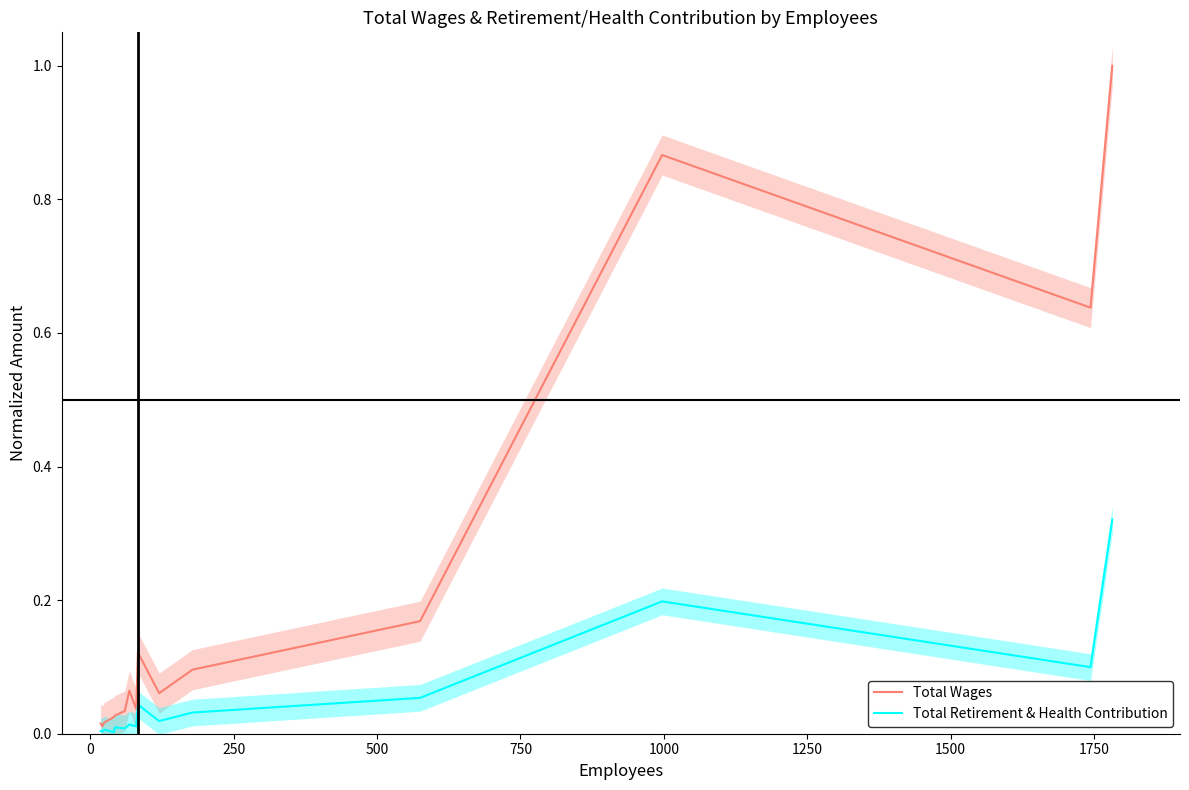

What is the highest value of the Total Wages series?

1.0